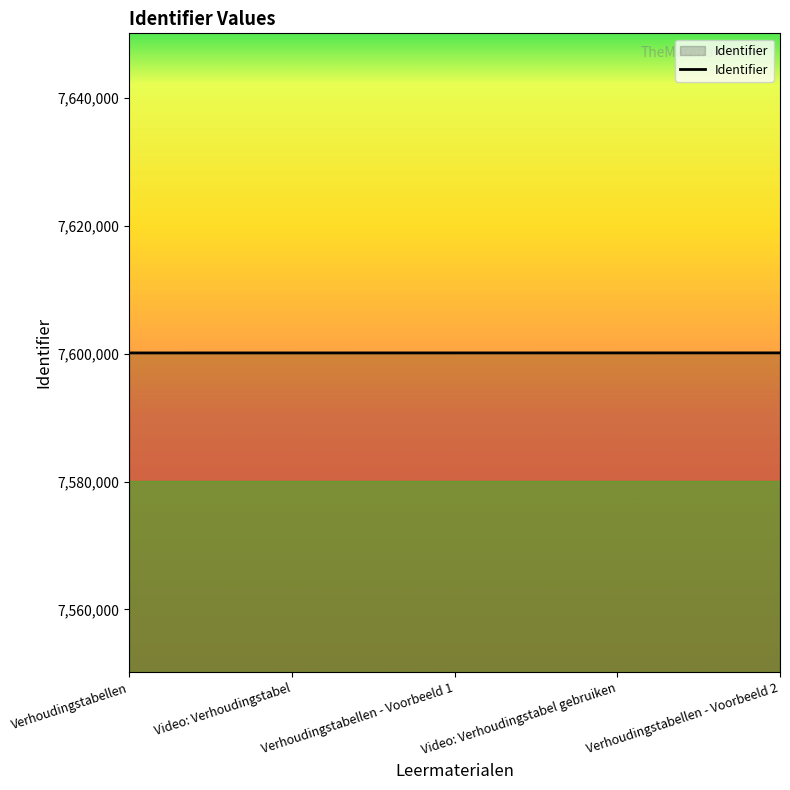

True or false: the data has more than 2 interior local peaks.

False